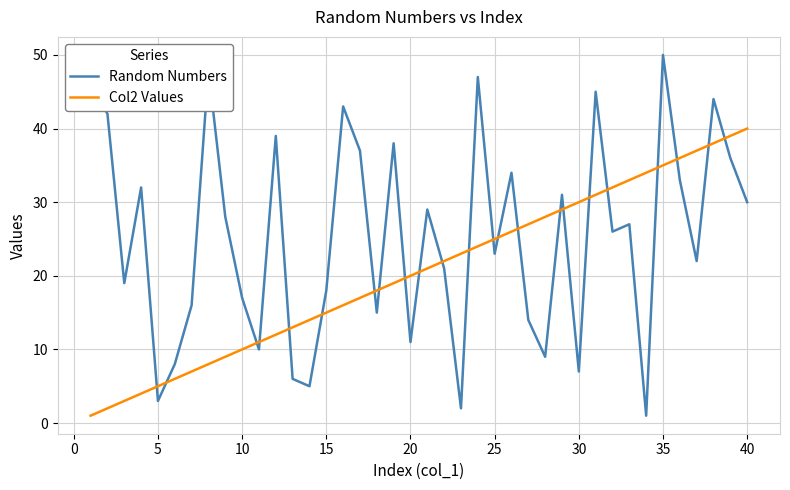

Which series ends up on top after the final intersection of Col2 Values and Random Numbers?

Col2 Values